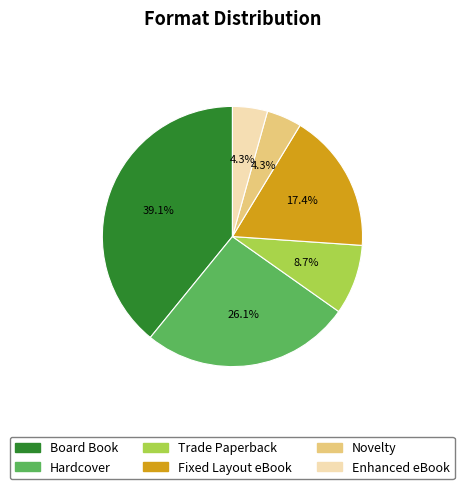

Does Board Book represent more than half of the total?

No